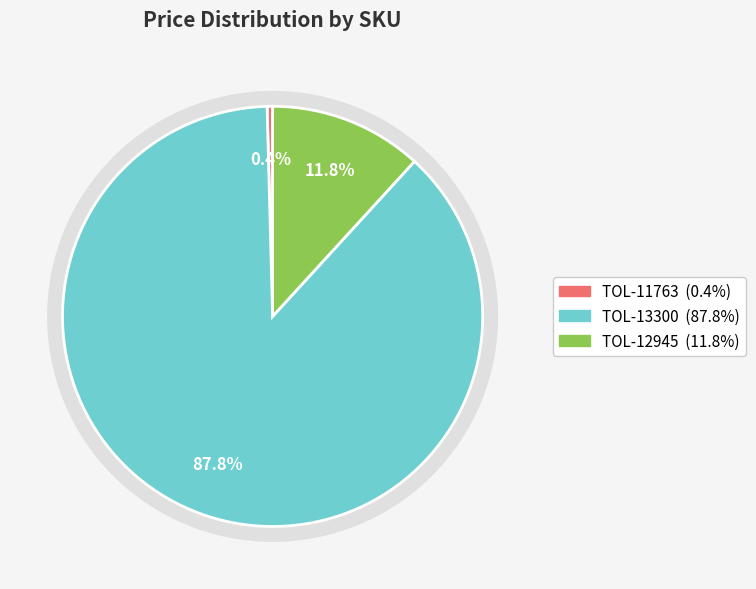

To the nearest percent, what is the average slice percentage?

33%